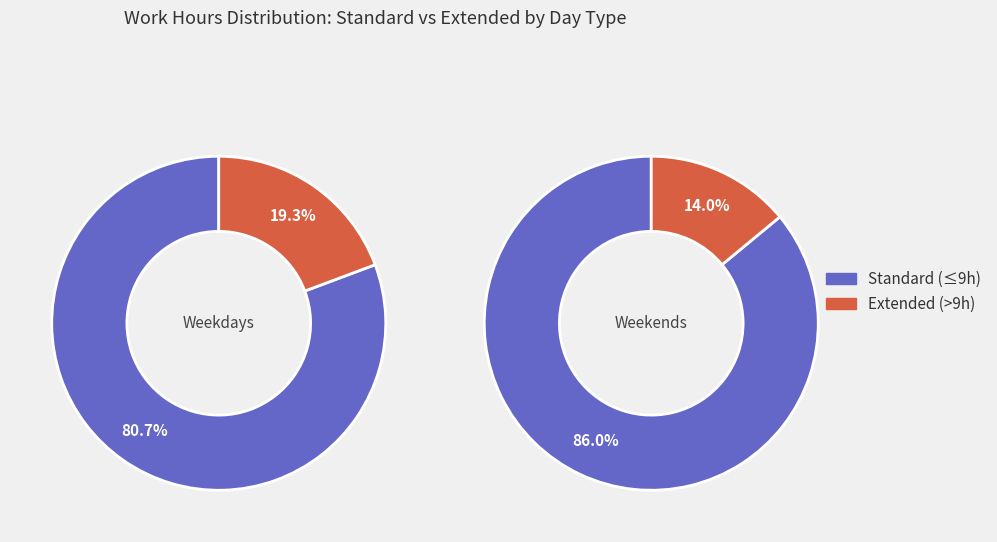

Between 15 and 25, which is larger?

25